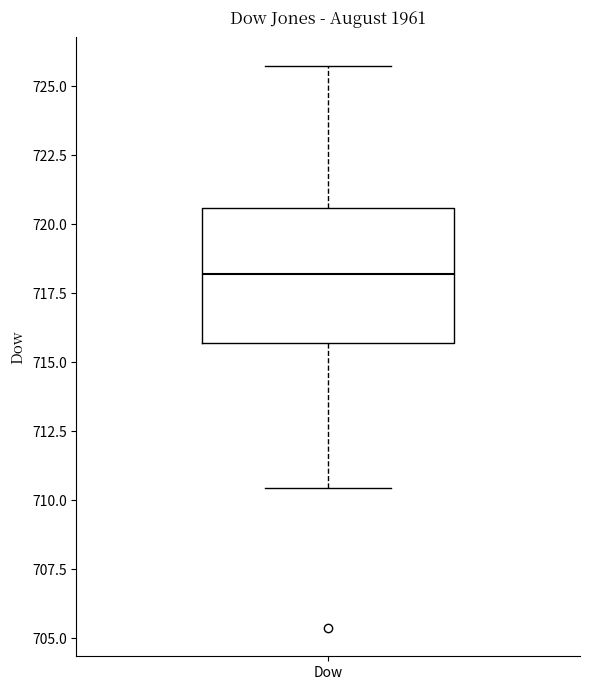

Where does the lower whisker of the box for Dow end on the y-axis? The values are not printed on the chart, so give them approximately, as read against the axis.

710.5